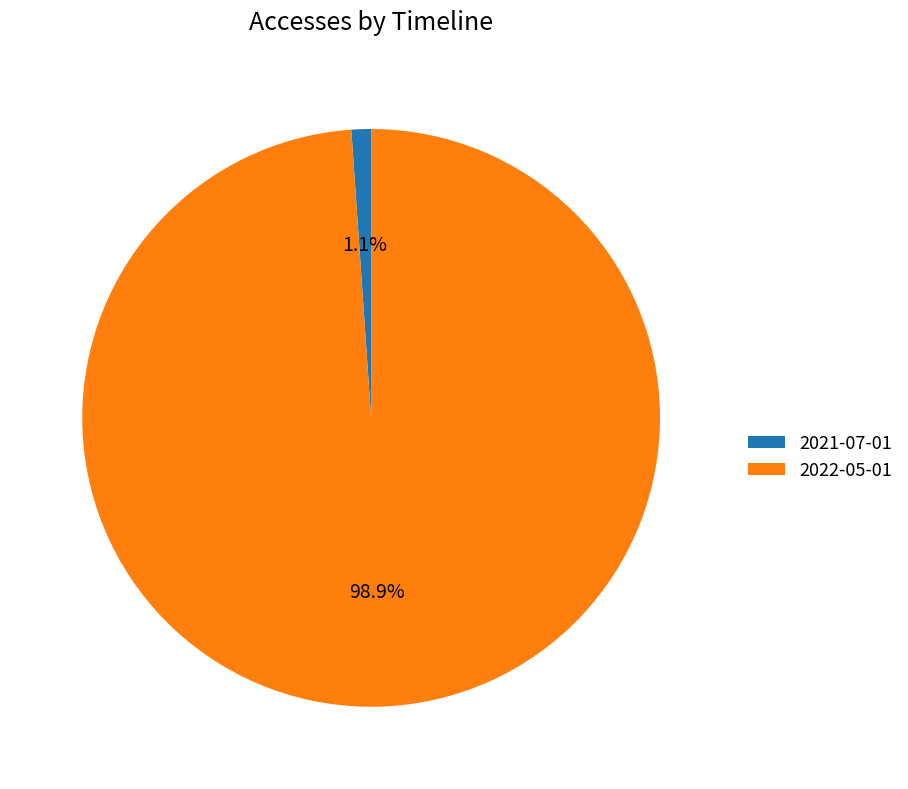

To the nearest percent, what is the difference between the 2021-07-01 and 2022-05-01 slice percentages?

98%